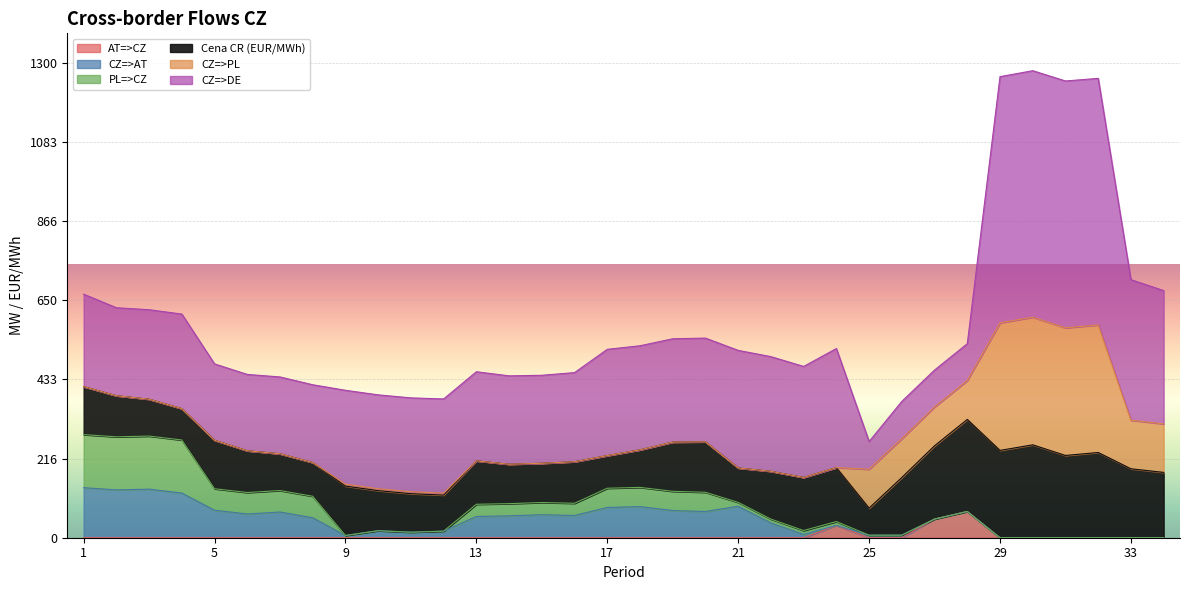

List the labels in order of CZ=>DE value, smallest first.

25, 27, 28, 26, 5, 6, 7, 8, 2, 15, 14, 13, 16, 3, 1, 9, 10, 11, 12, 4, 19, 20, 18, 17, 23, 22, 21, 24, 34, 33, 29, 30, 32, 31